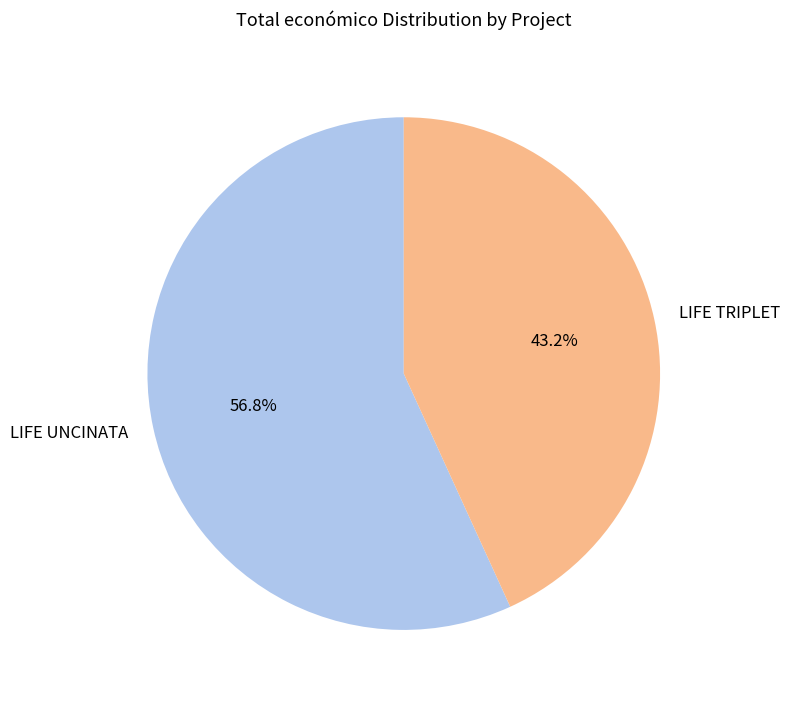

Approximately how many times larger is the value at LIFE UNCINATA compared to LIFE TRIPLET?

1.3